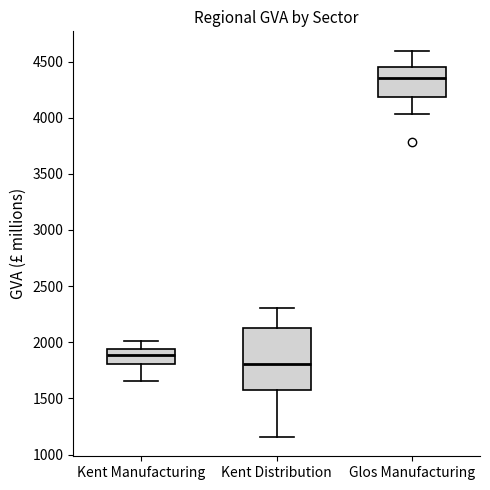

Reading left to right, transcribe this box plot: for each box, give where its median line is, the range the box spans, and where its two whiskers end, as read against the y-axis. The values are not printed on the chart, so give them approximately, as read against the axis.

Kent Manufacturing: median 1900, box 1800 to 1950, whiskers 1650 to 2000
Kent Distribution: median 1800, box 1600 to 2150, whiskers 1150 to 2300
Glos Manufacturing: median 4350, box 4200 to 4450, whiskers 4050 to 4600